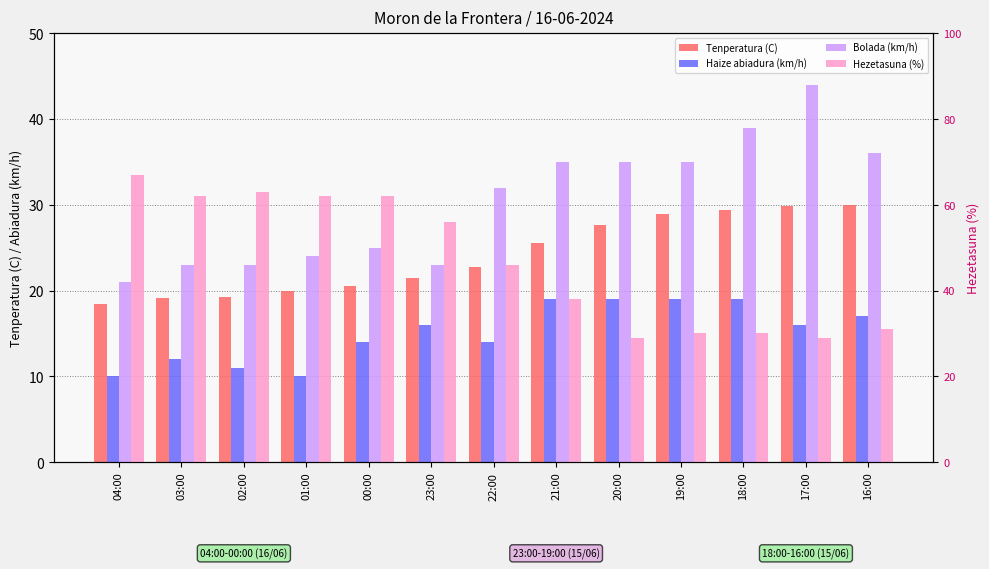

How many categories are shown in the chart?

13